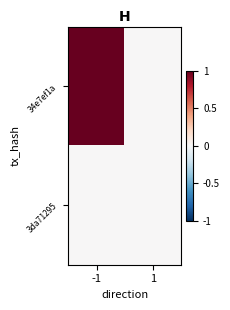

Reading right to left, what are all the values shown in this chart?

34e7ef1a: 1=0	-1=1
3da71295: 1=0	-1=0